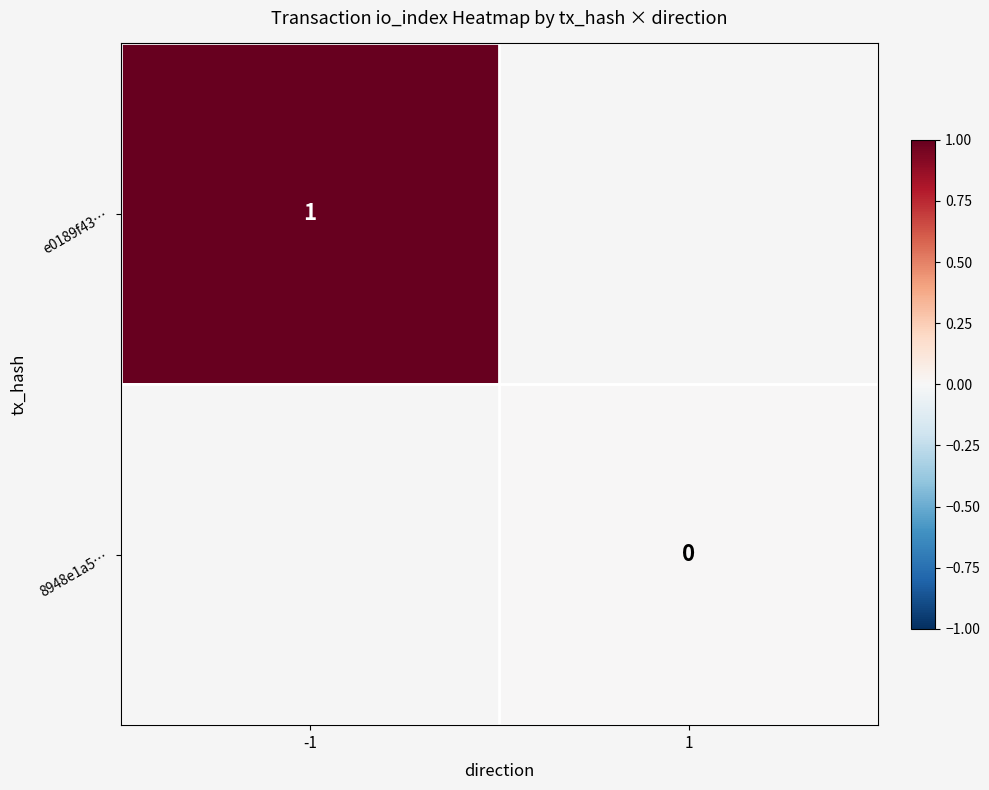

The value of e0189f43… at -1 is 1. True or false?

True